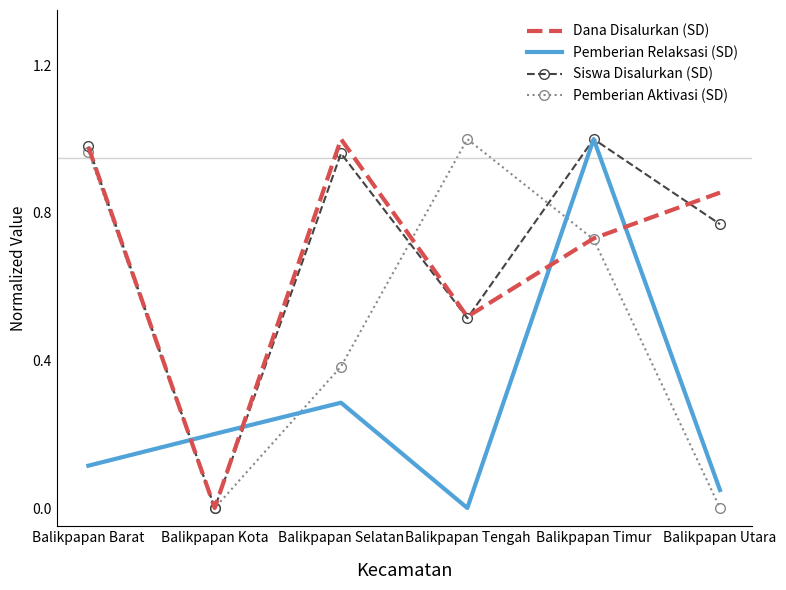

Between Balikpapan Tengah and Balikpapan Timur, which series saw the biggest shift?

Pemberian Relaksasi (SD)